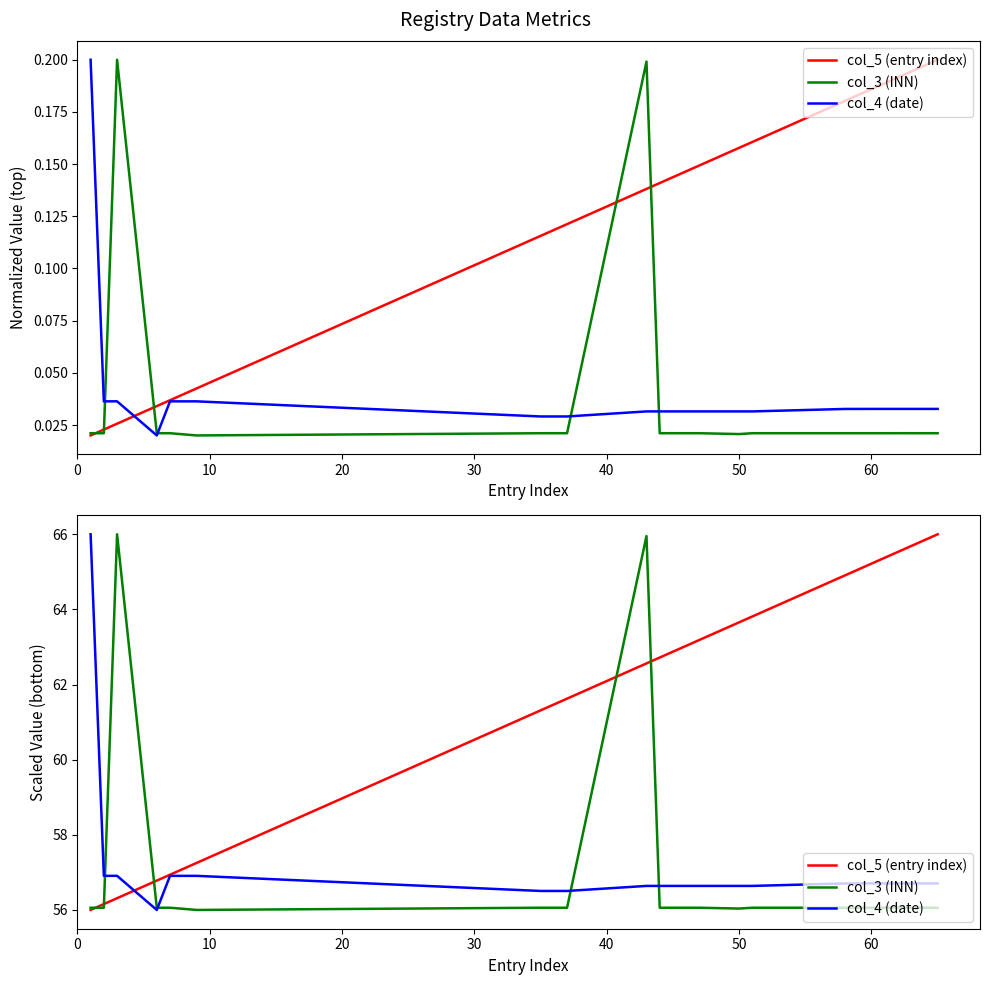

What is the highest value of the col_3 (INN) series?

66.0